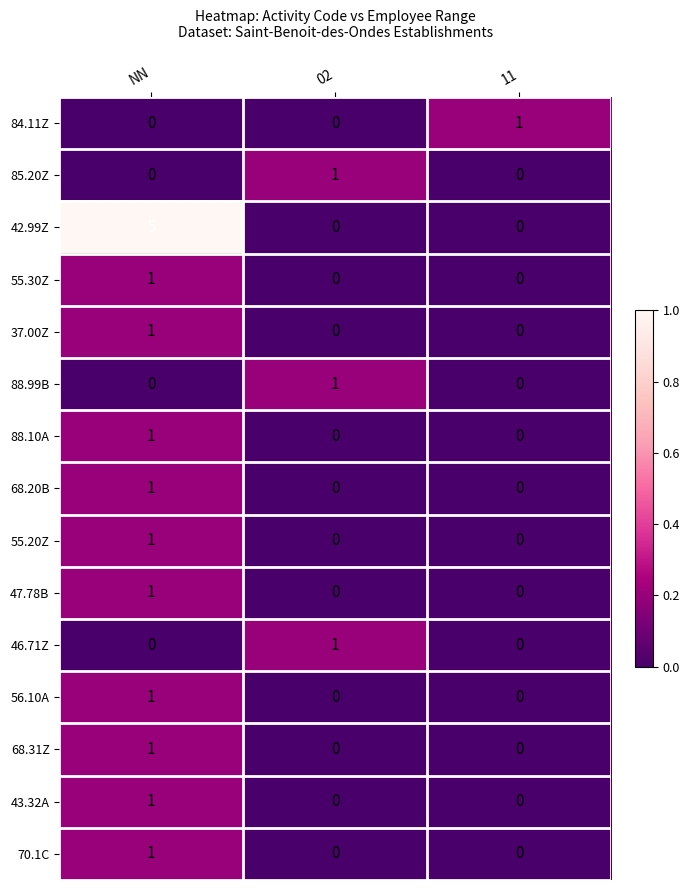

How many series are shown in this chart?

15